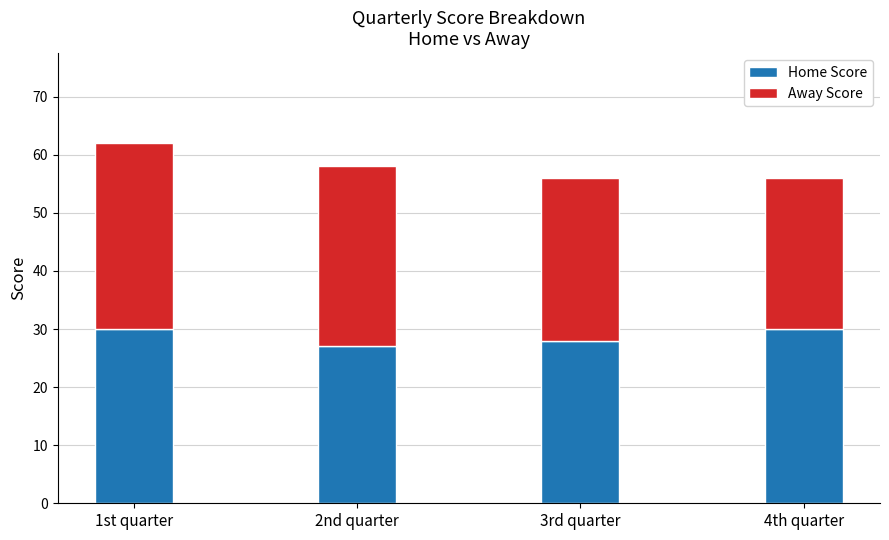

What is the total value across all series at 3rd quarter?

56